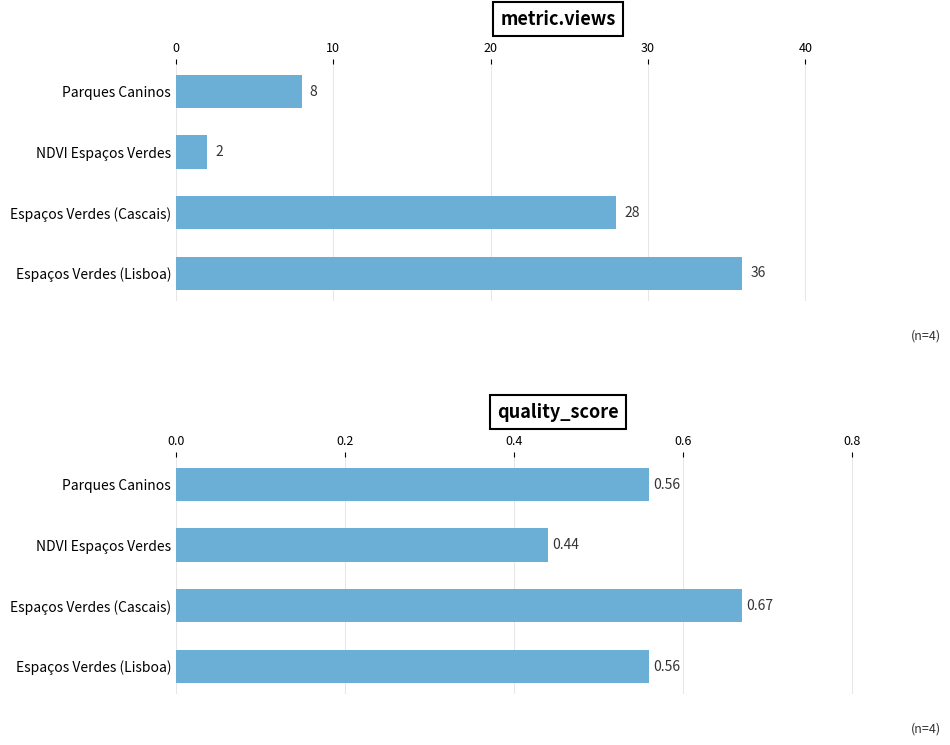

What is the difference between the second highest and second lowest values in the metric.views series?

20.0